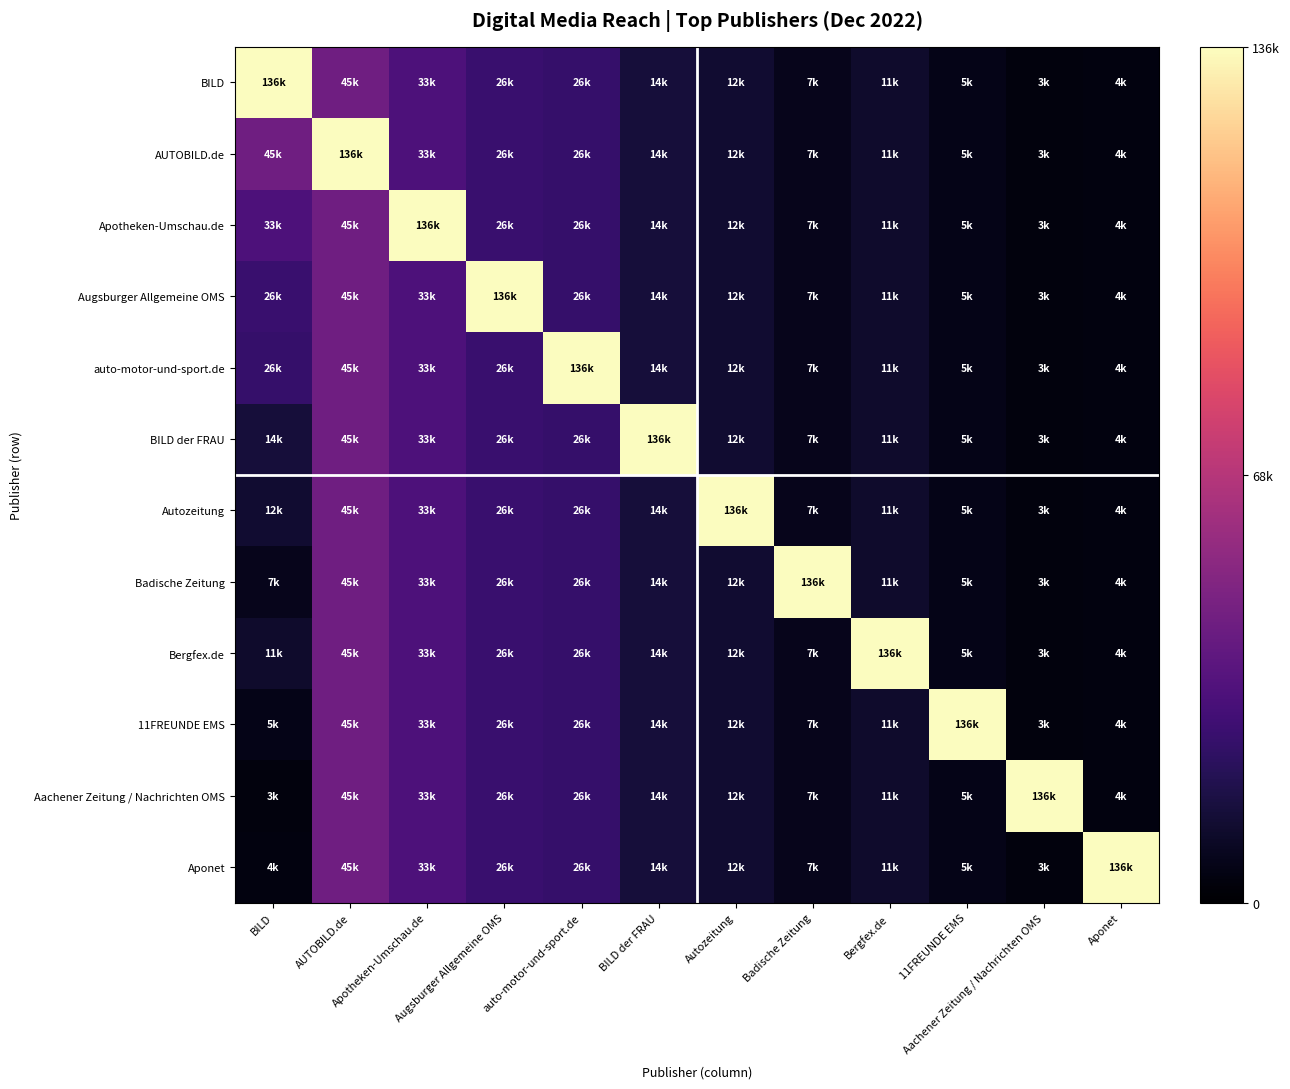

How many distinct data groups are displayed?

12